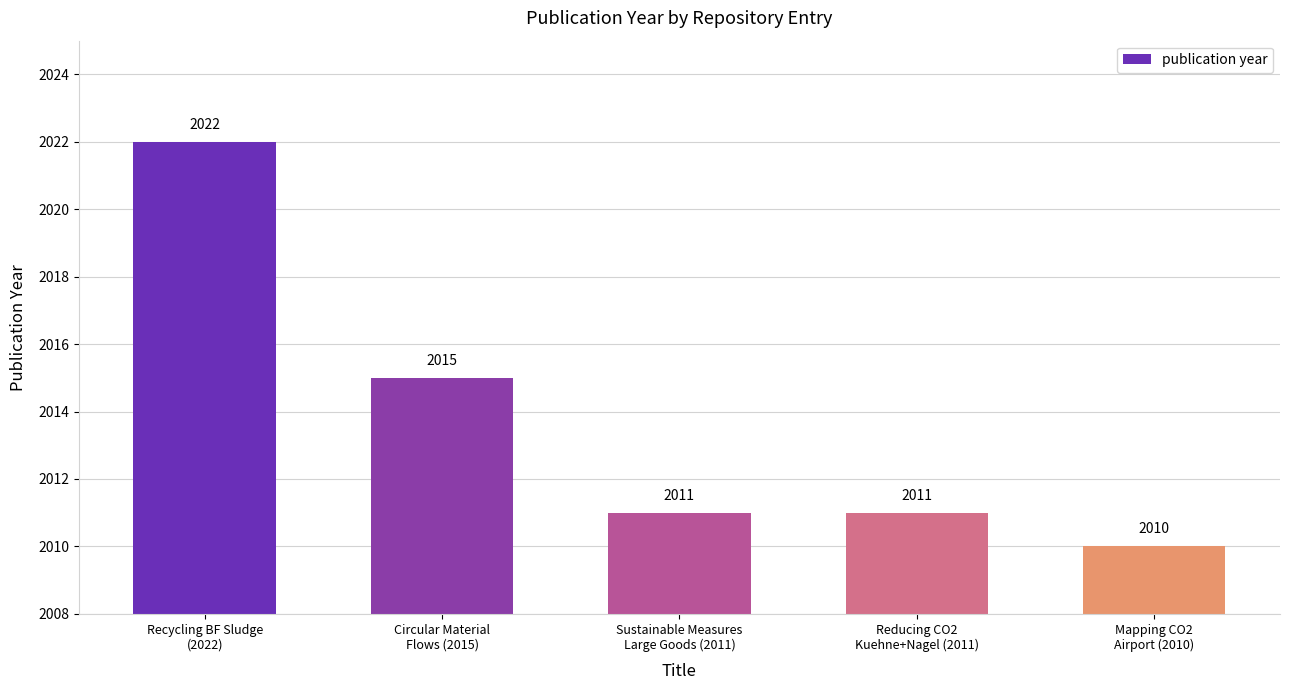

What is the difference between the second highest and second lowest values?

4